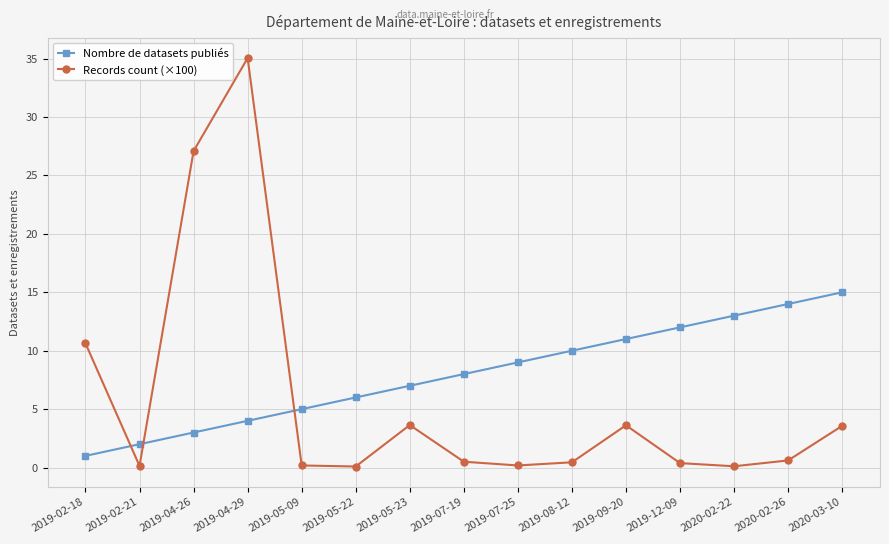

How many times do Nombre de datasets publiés and Records count (×100) cross each other?

3